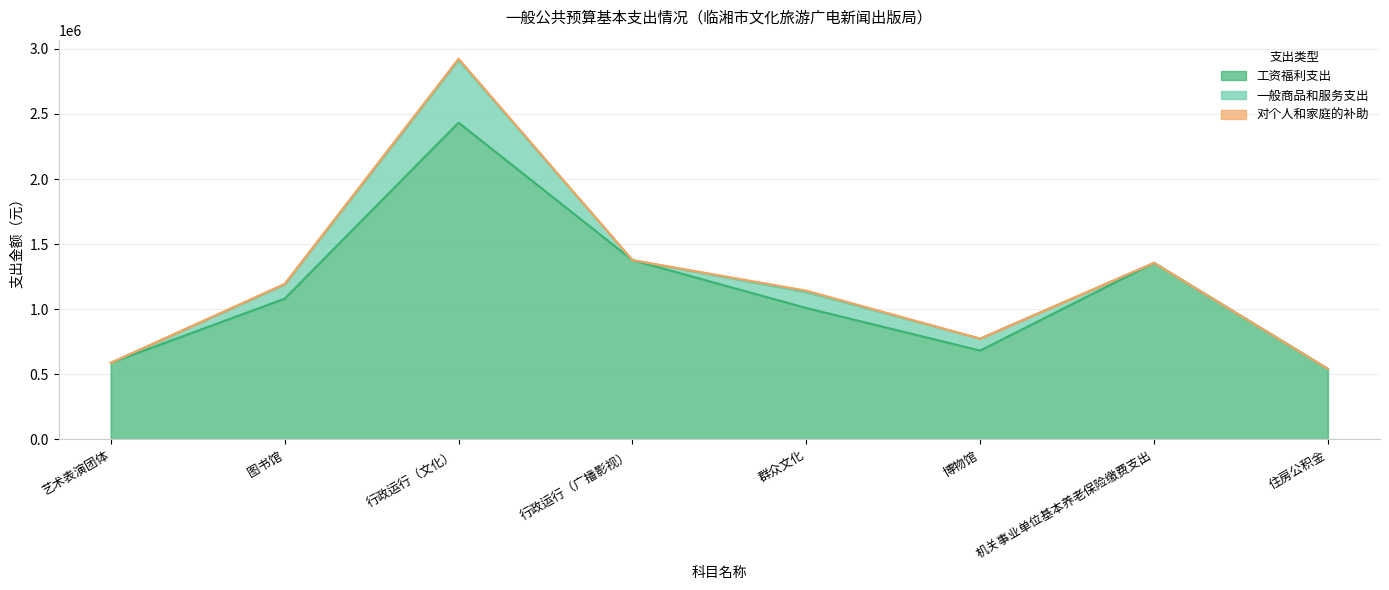

At which category does 一般商品和服务支出 reach its first local peak?

行政运行（文化）